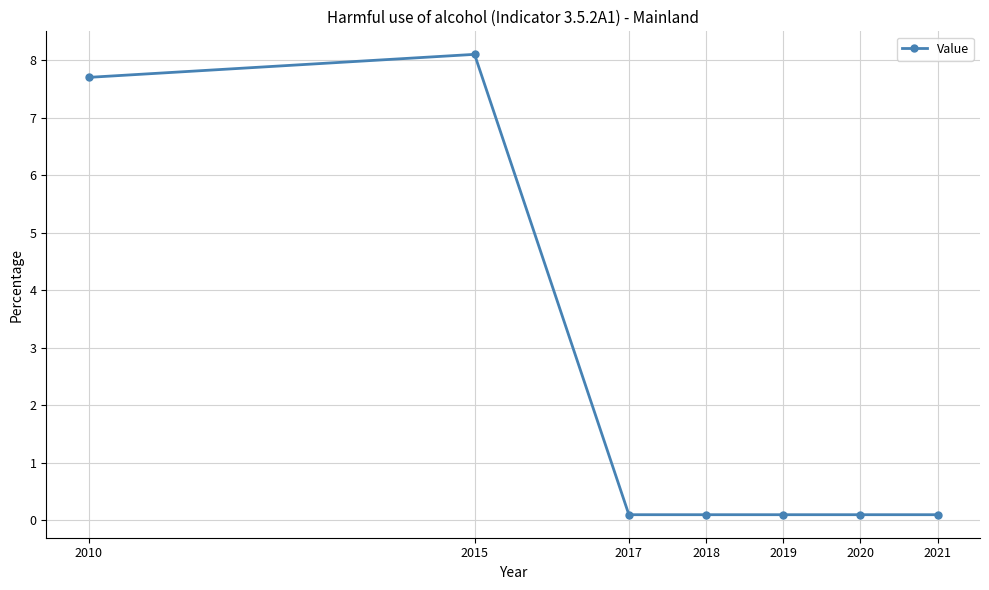

What is the difference between the maximum and second lowest values?

8.0